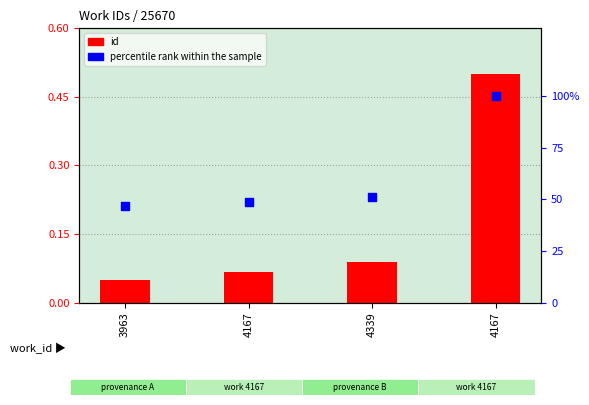

What is the total value across all series at 4339?

51.4